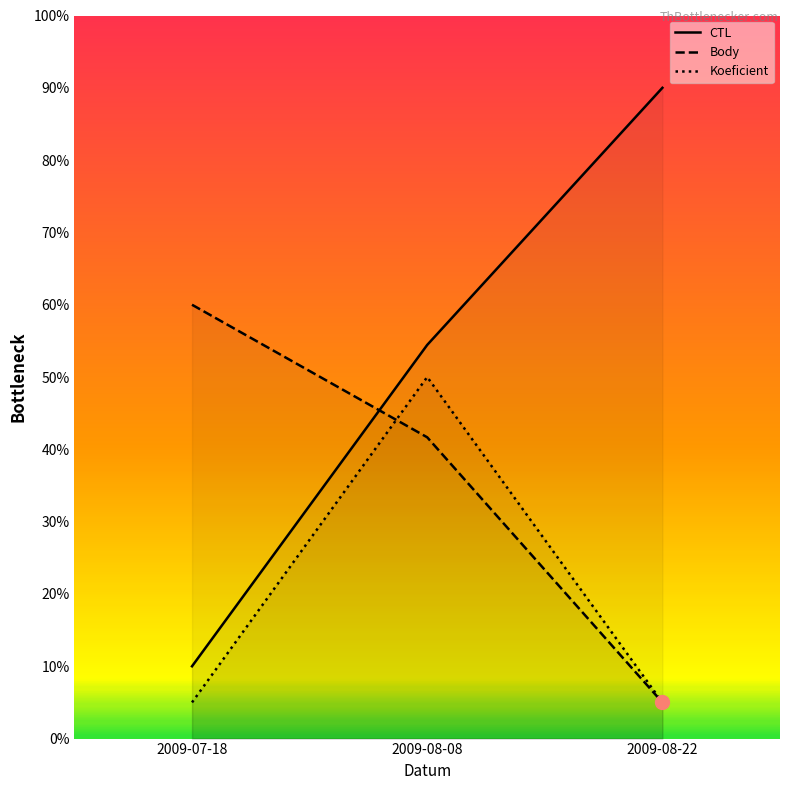

What is the label of the 2nd point from the left?

2009-08-08